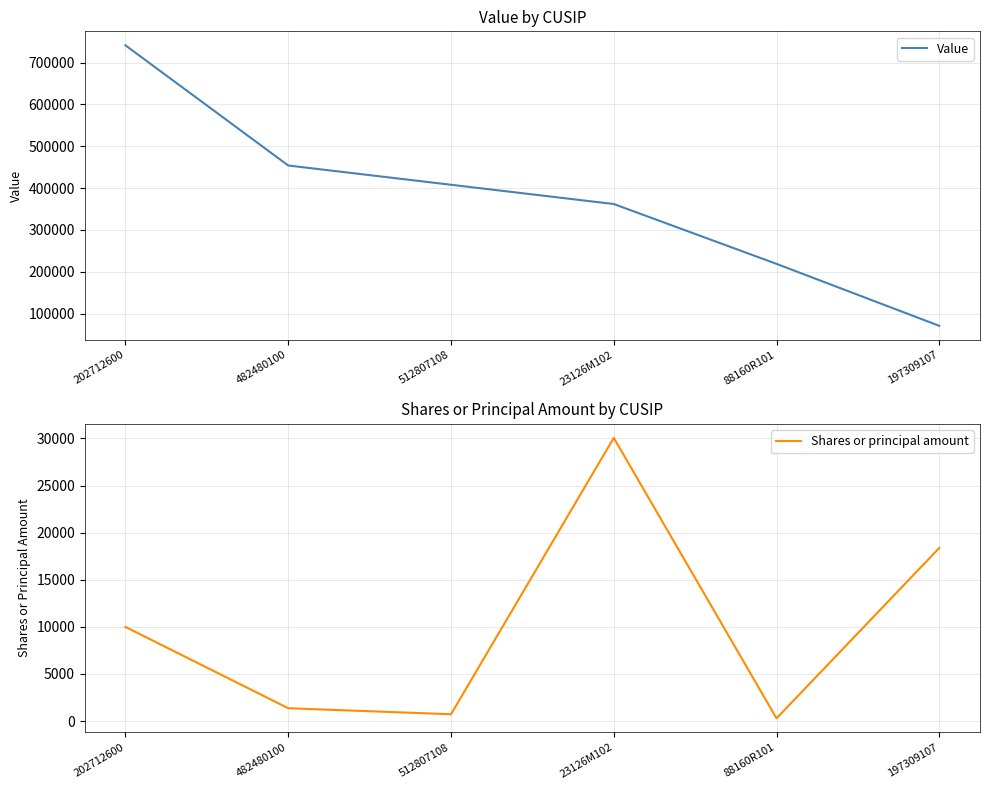

Which category has the highest value in the Value series?

202712600